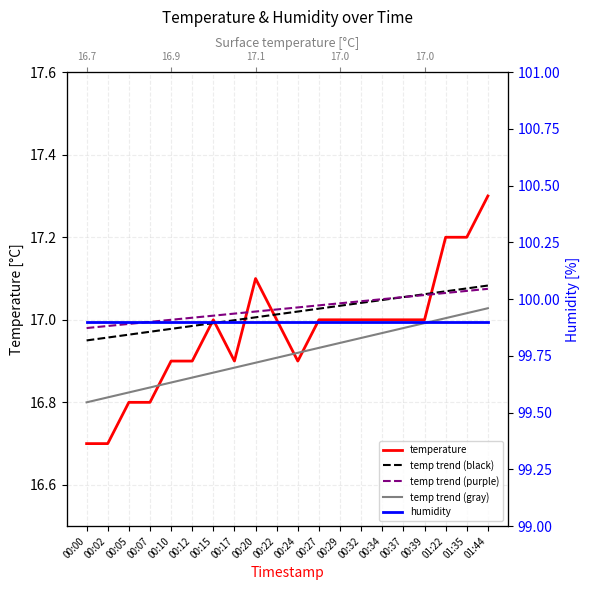

What value does the temp trend (gray) series have at 01:22?

17.0